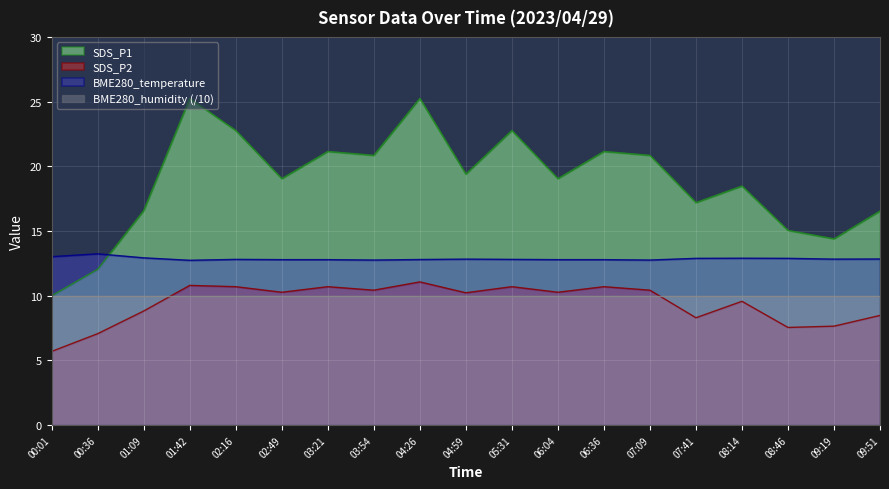

What is the label of the 16th point from the right?

01:42